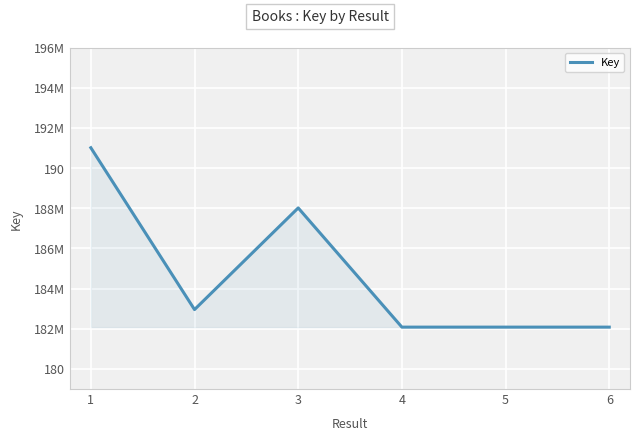

Is this an area chart (filled region under the line)?

Yes